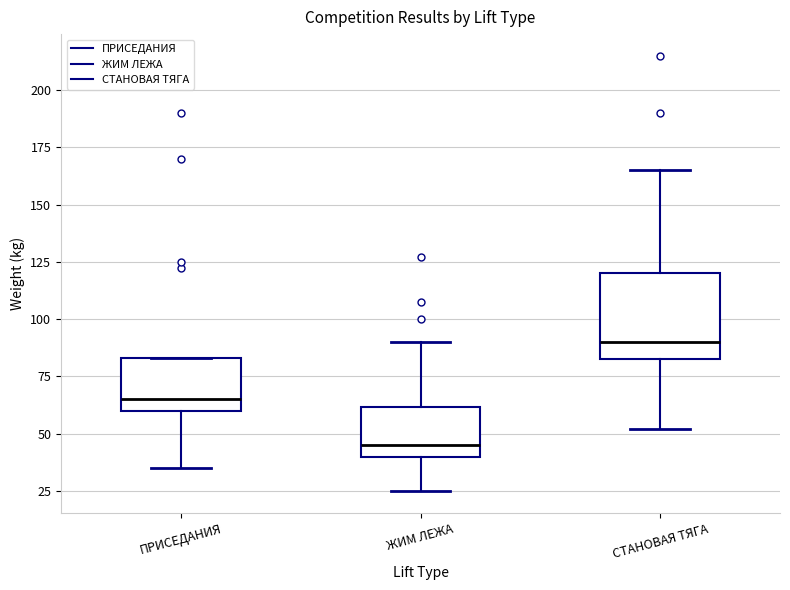

Reading left to right, transcribe this box plot: for each box, give where its median line is, the range the box spans, and where its two whiskers end, as read against the y-axis. The values are not printed on the chart, so give them approximately, as read against the axis.

ПРИСЕДАНИЯ: median 65, box 60 to 85, whiskers 35 to 85
ЖИМ ЛЕЖА: median 45, box 40 to 60, whiskers 25 to 90
СТАНОВАЯ ТЯГА: median 90, box 85 to 120, whiskers 50 to 165